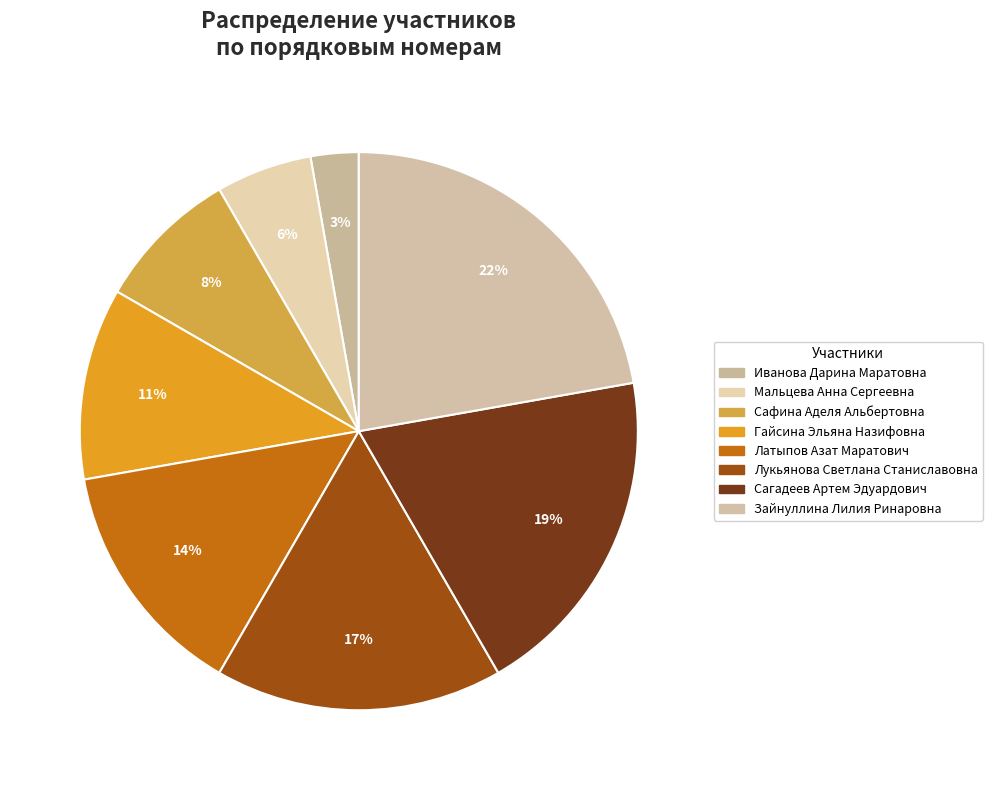

To the nearest percent, what is the average slice percentage?

12%